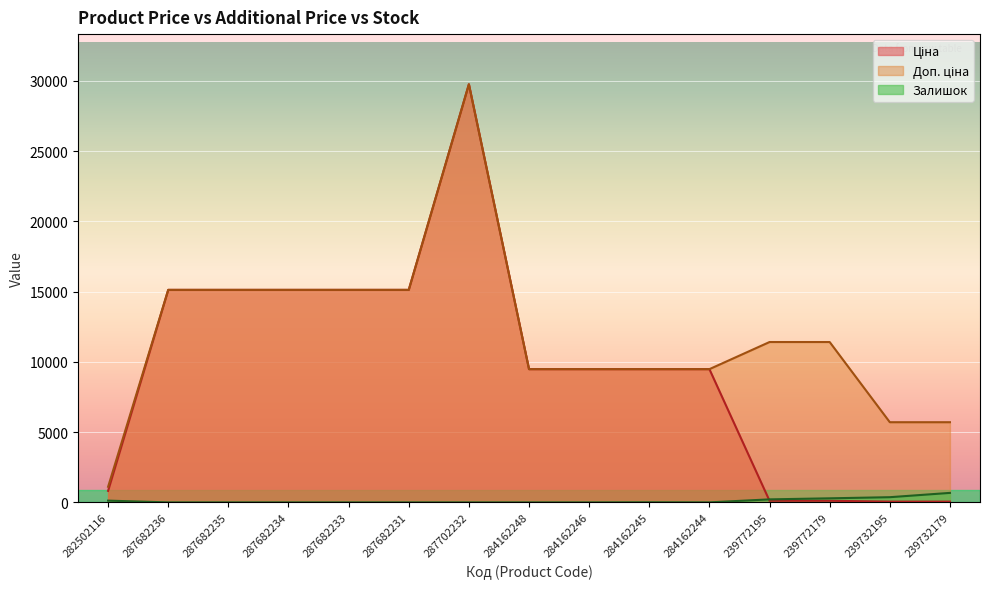

Which series ends up on top after the final intersection of Залишок and Ціна?

Залишок